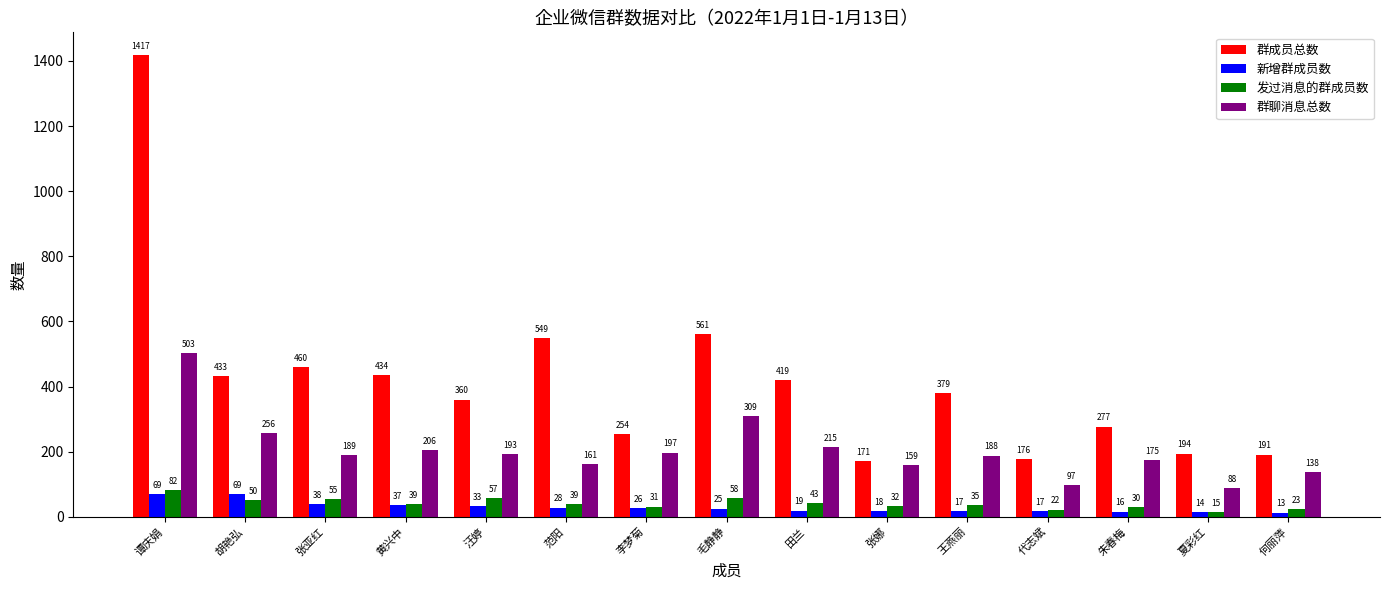

Where does the 群聊消息总数 series first go above 189?

谭庆娟